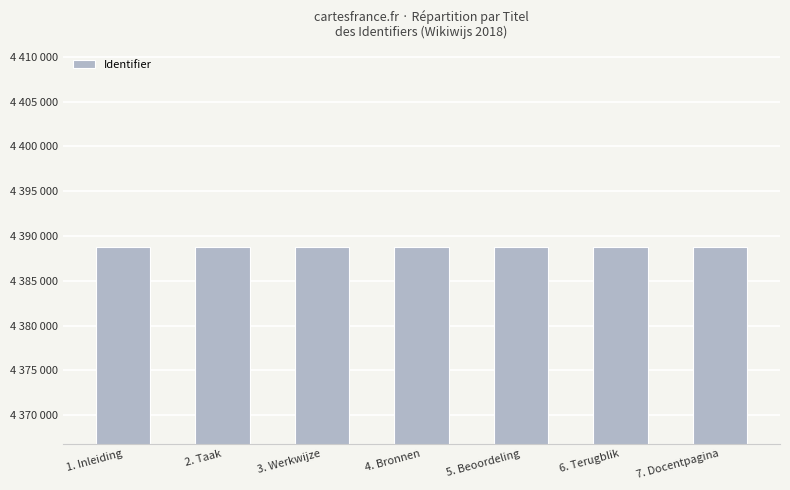

What is the sum of all values?

30721565